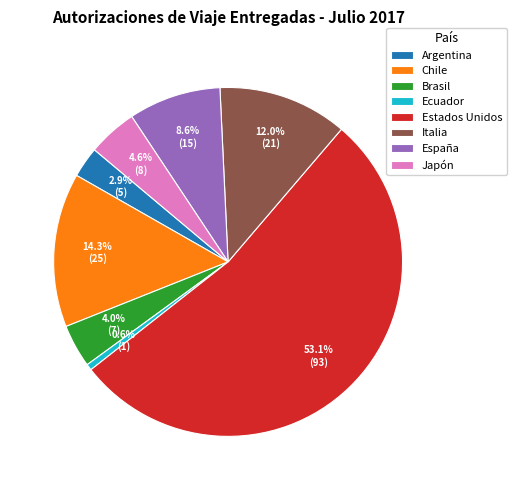

Combined, what portion of the pie is Italia and Argentina?

14.9%